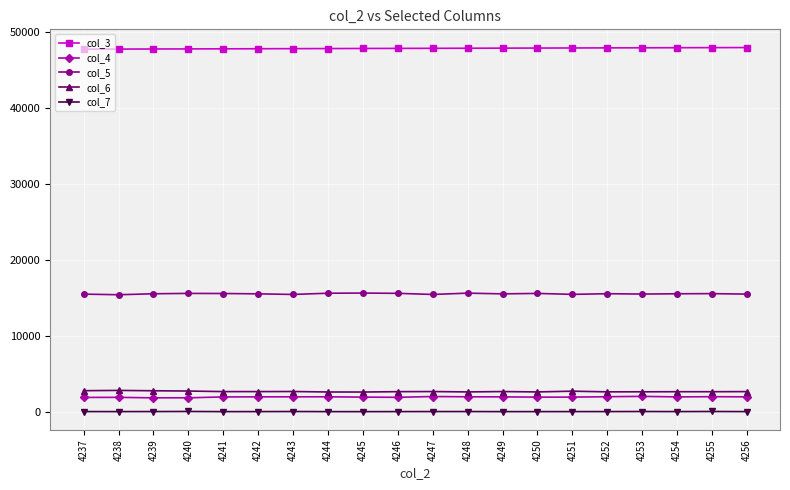

What are all the series names shown in the legend?

col_3, col_4, col_5, col_6, col_7